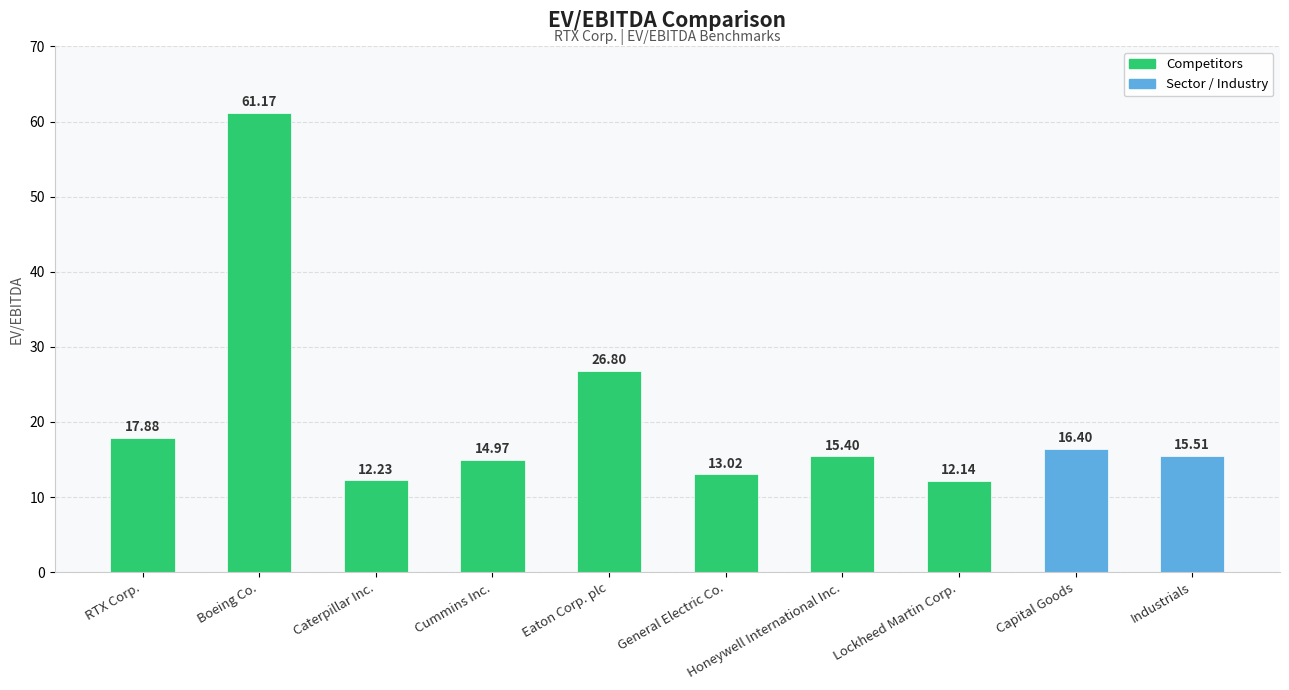

What is the sum of all values?

205.5